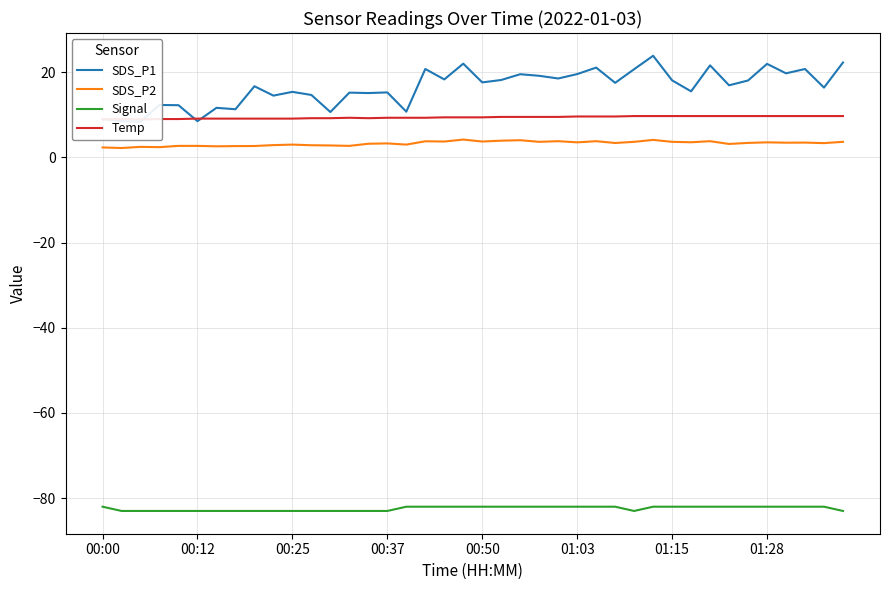

Which series has the widest spread of values?

SDS_P1